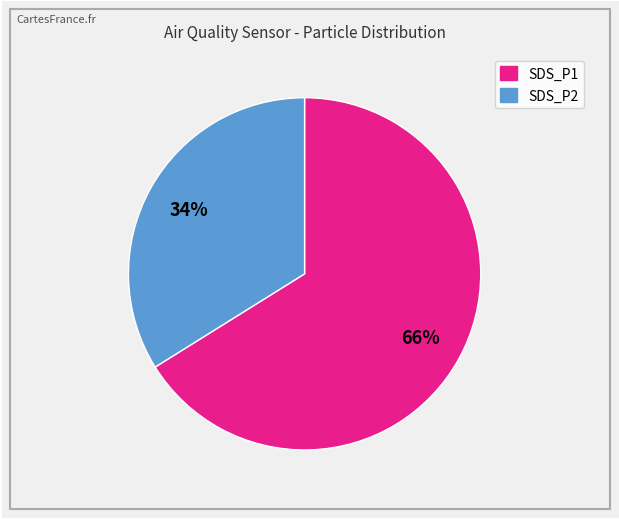

Rank the categories by value from lowest to highest.

SDS_P2, SDS_P1